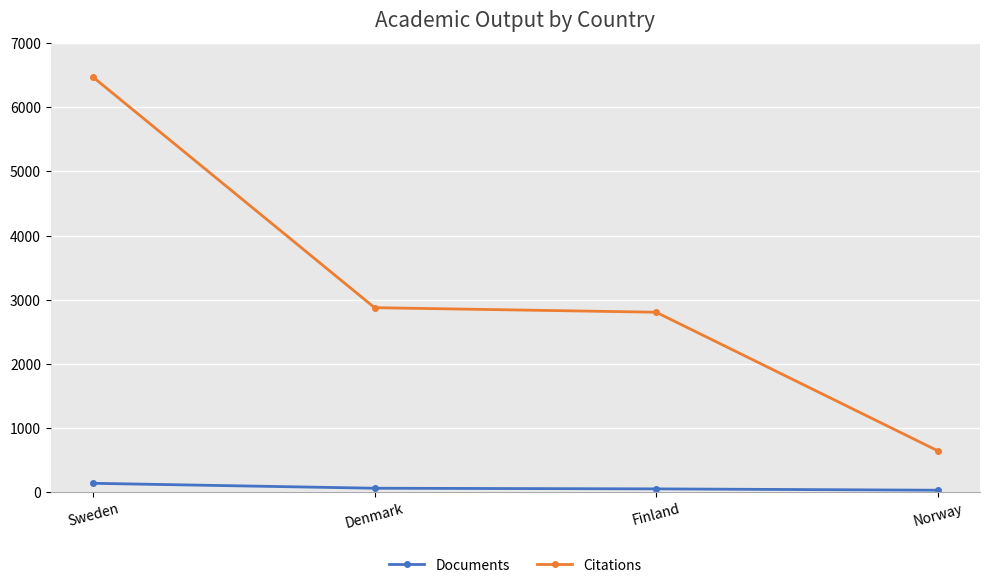

True or false: Citations and Documents intersect in this chart.

False